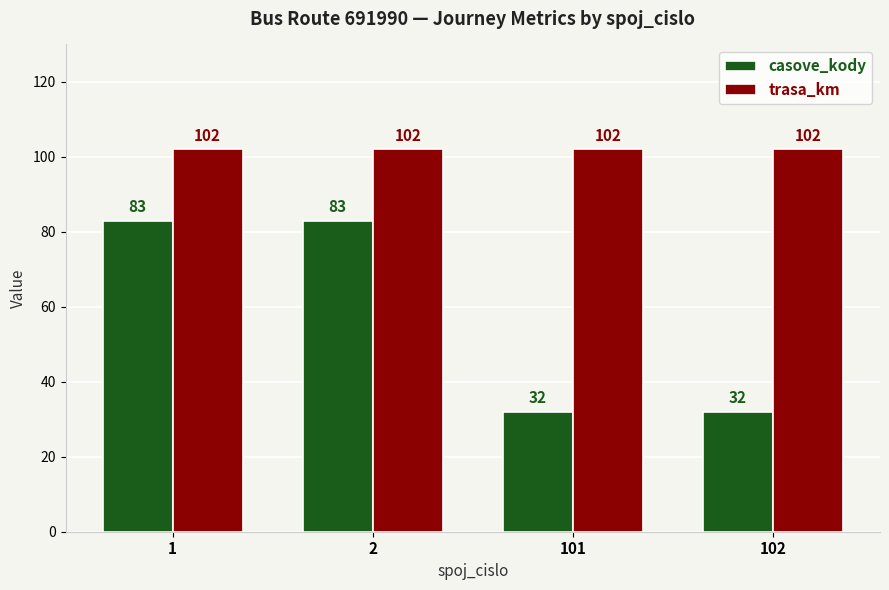

How many bars are there in total?

8